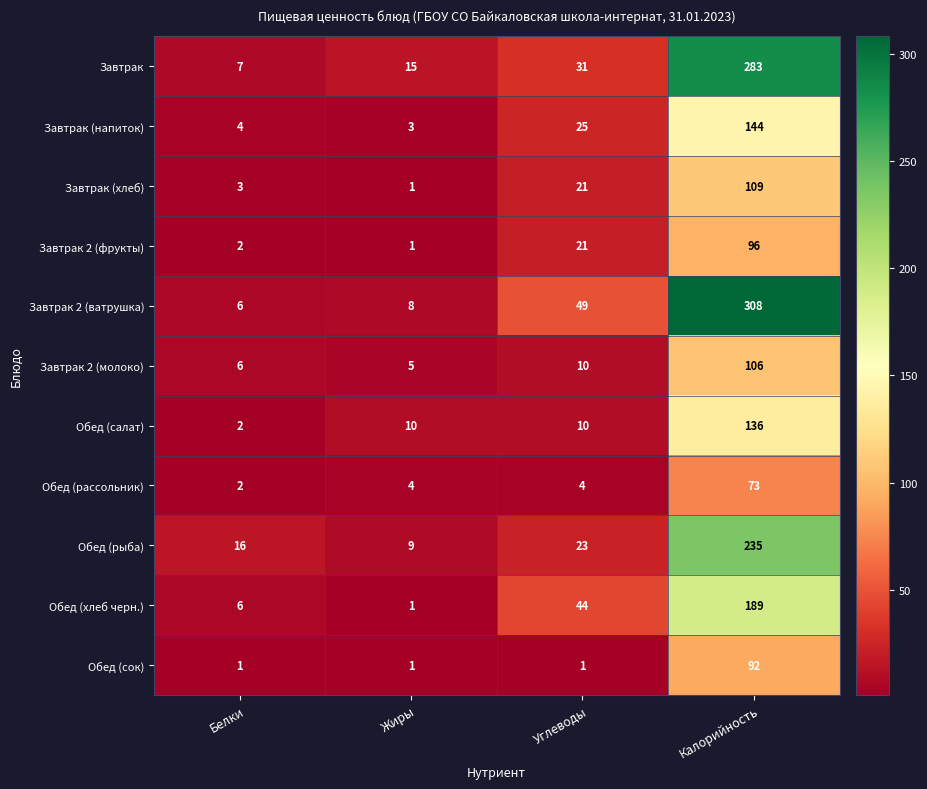

At which category is the sum across all series the highest?

Калорийность